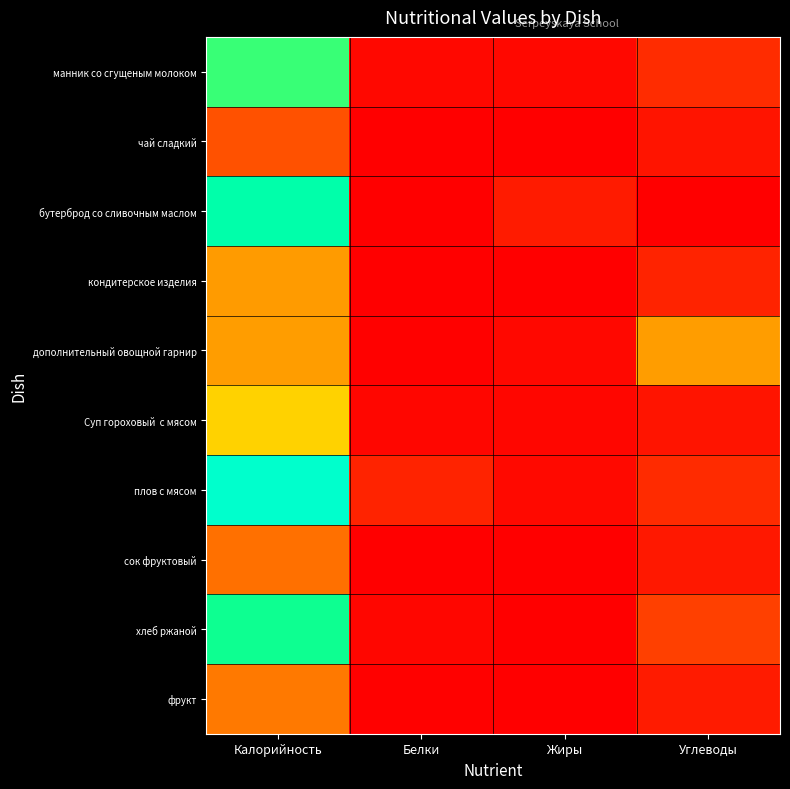

What is the spread (max minus min) of values at Калорийность?

250.8